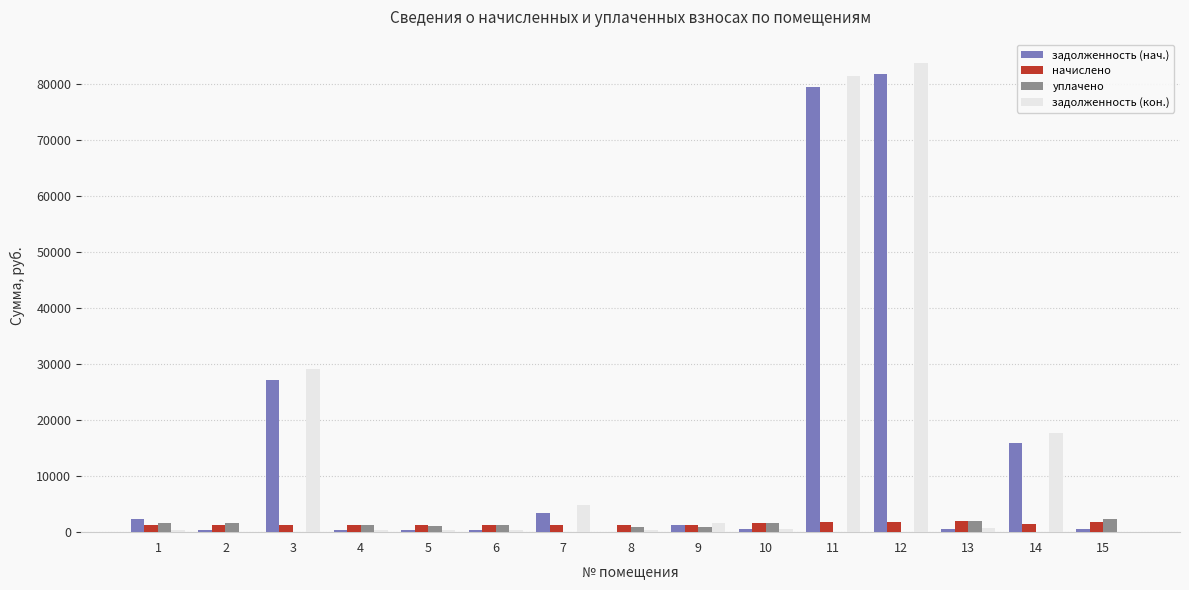

The value of задолженность (нач.) at 14 is 5447.6. True or false?

False